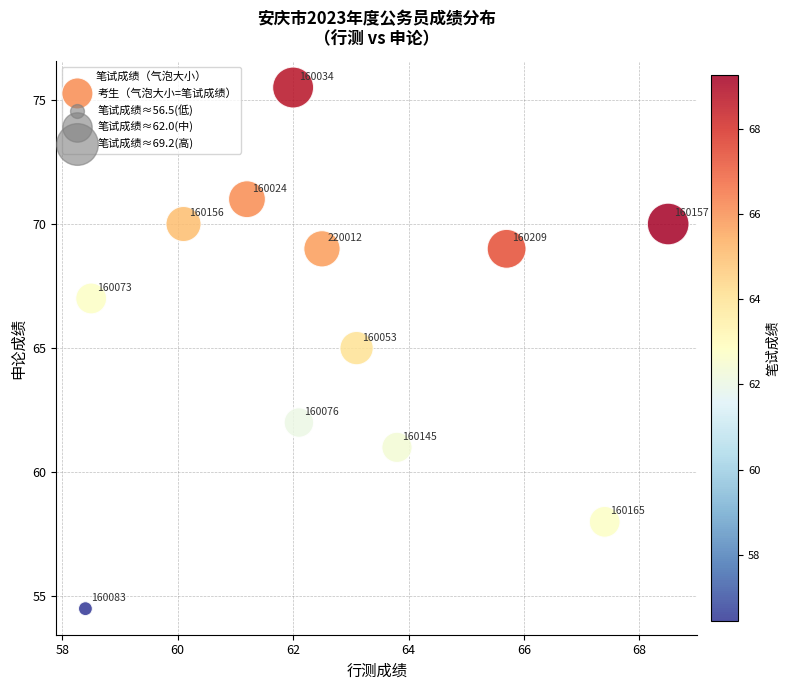

What is the range of X values (max minus min)?

10.1